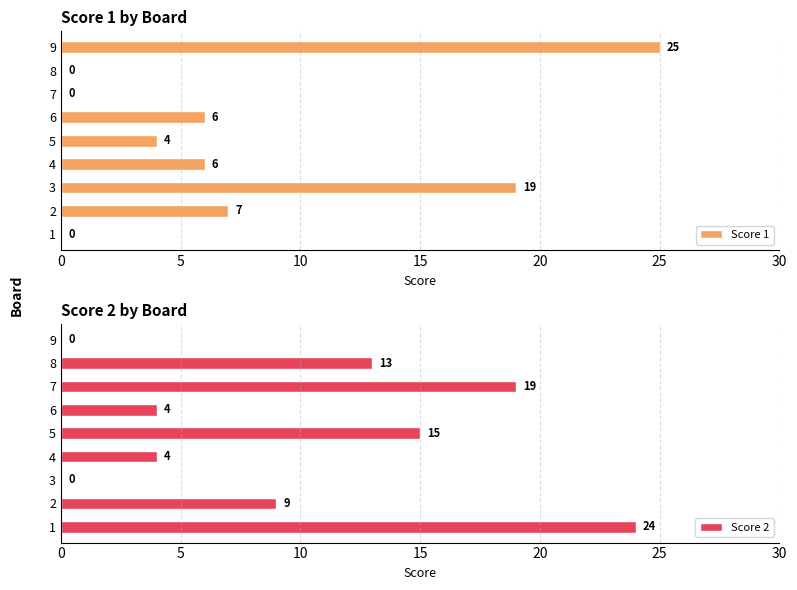

True or false: Score 1 has a value of 6 at 4.

True